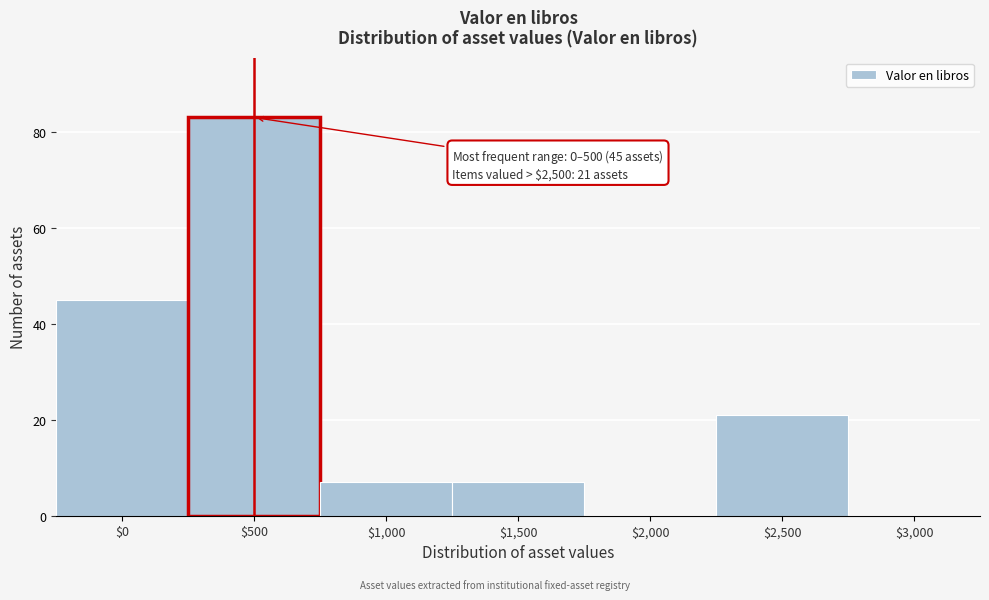

What is the maximum value shown in the chart?

83